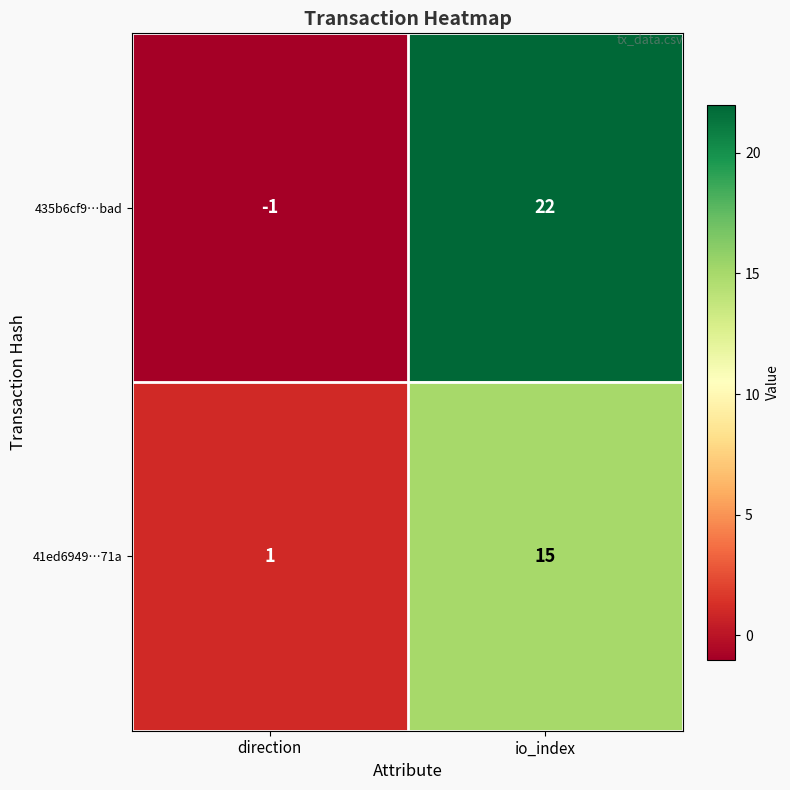

Reading left to right, extract all data points from this chart.

435b6cf9…bad: -1	22
41ed6949…71a: 1	15